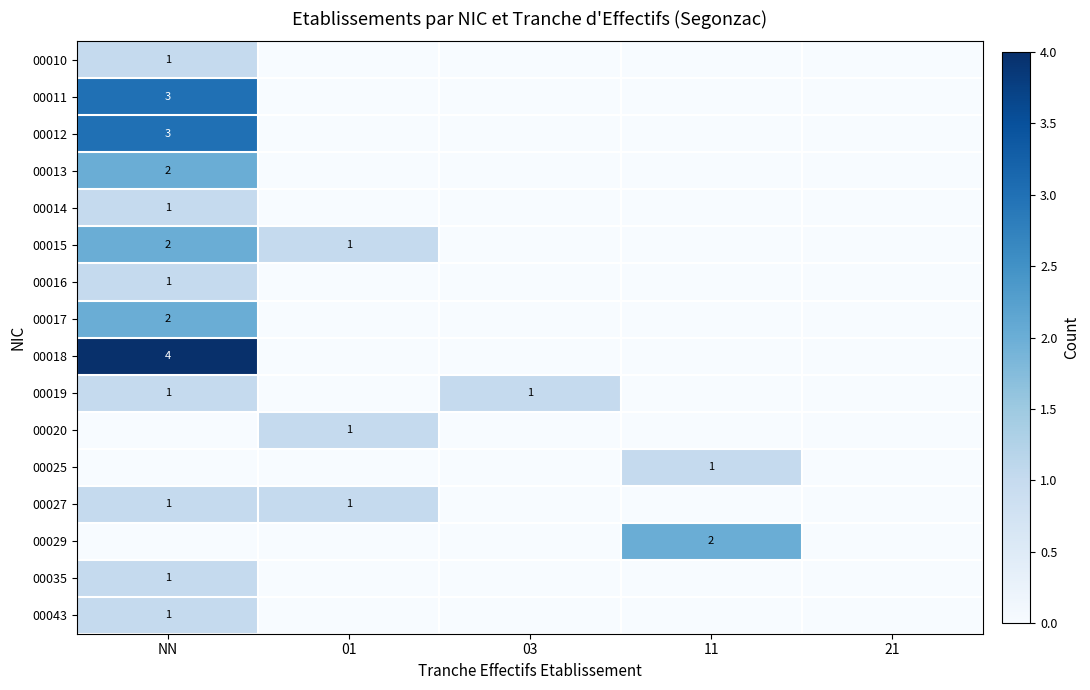

Which series has the largest range (max minus min)?

00018